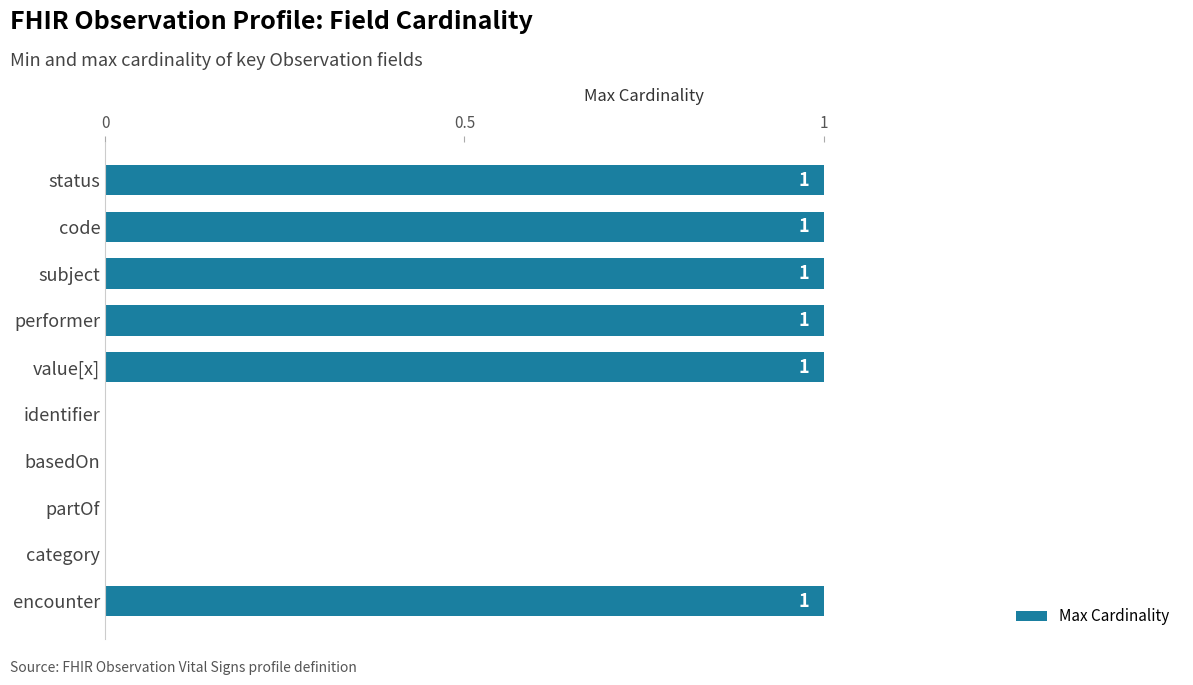

Reading top to bottom, list all the values displayed in this chart.

status=1	code=1	subject=1	performer=1	value[x]=1	identifier=0	basedOn=0	partOf=0	category=0	encounter=1